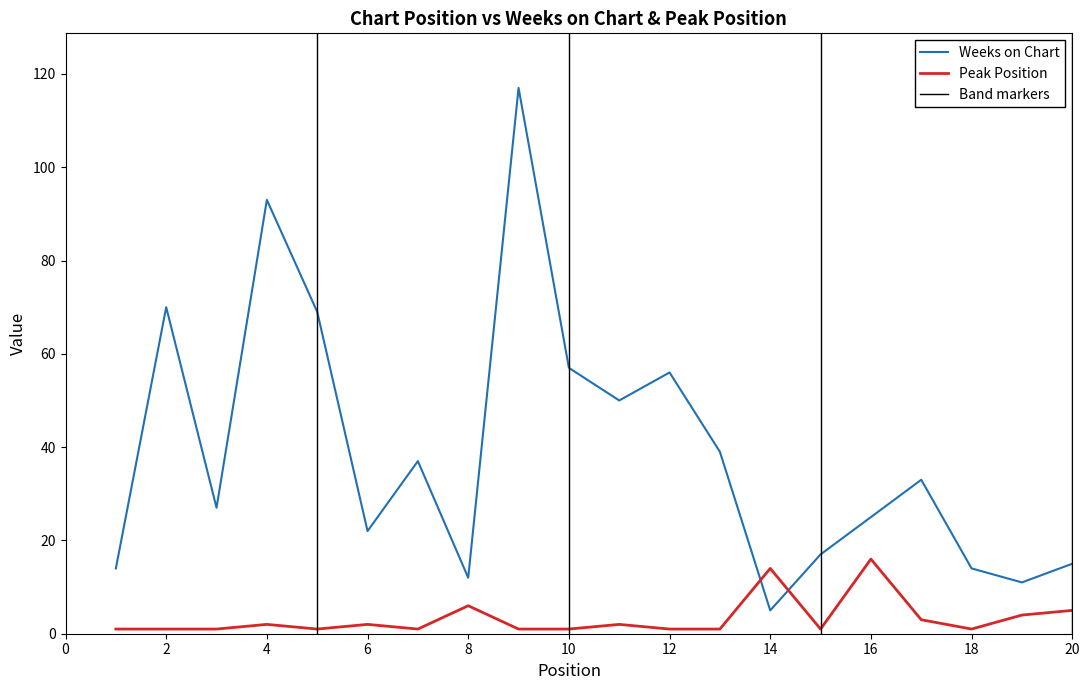

What is the maximum value shown in the chart?

117